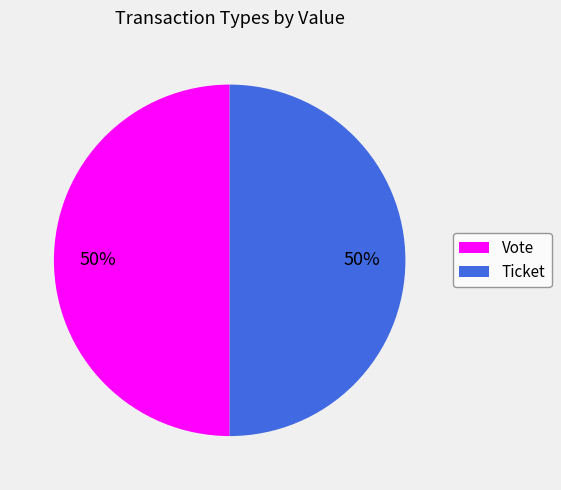

Combined, do Ticket and Vote account for over 50%?

Yes